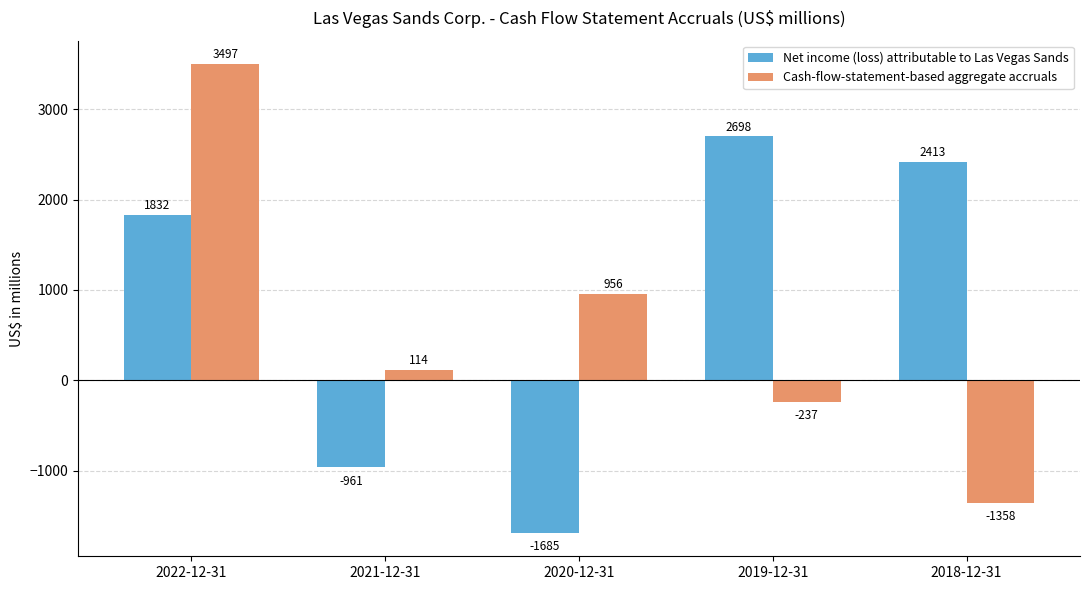

How many values in the Cash-flow-statement-based aggregate accruals series are below 114?

2